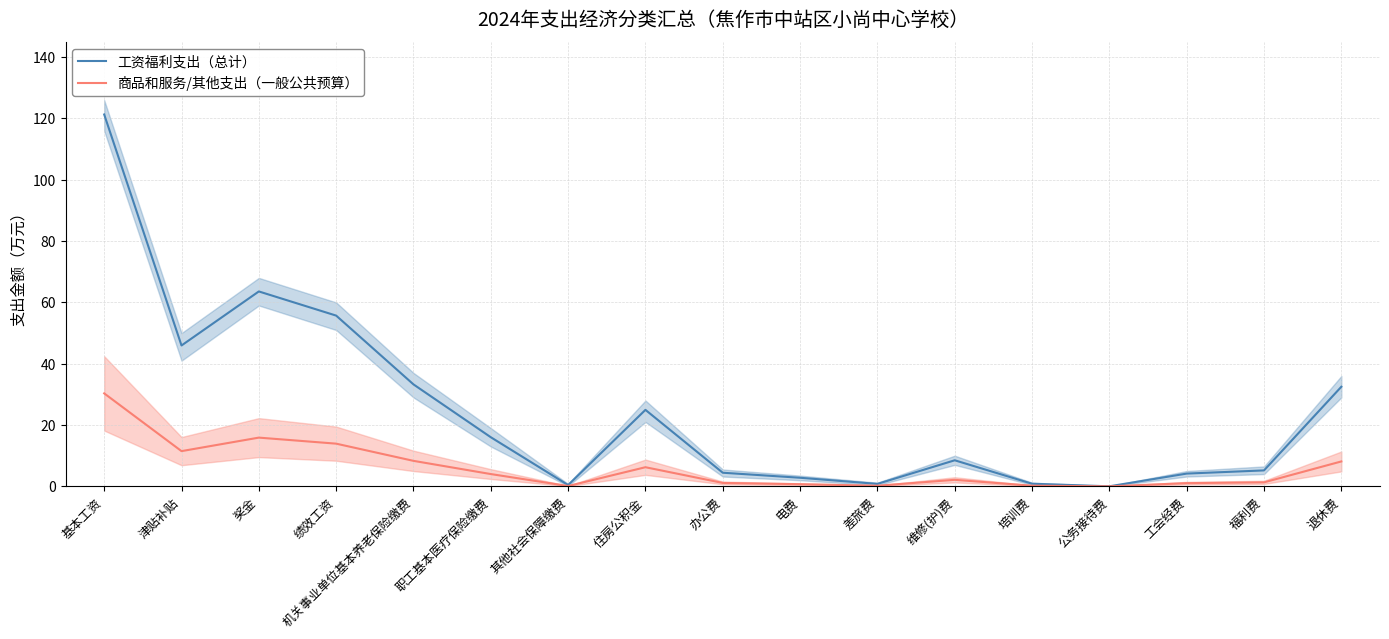

Is it true that 工资福利支出（总计） equals 61.8 at 津贴补贴?

False